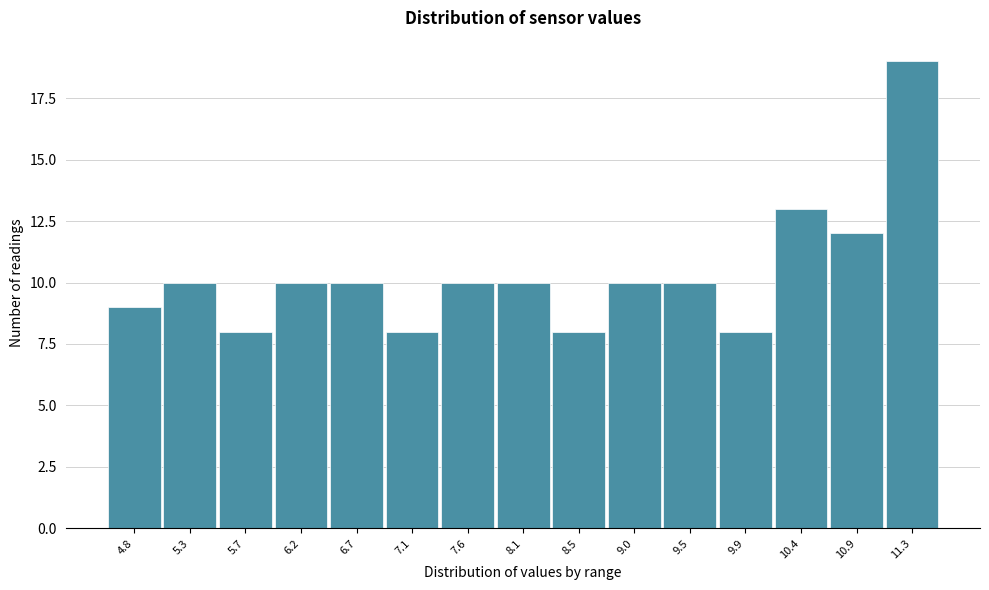

Reading left to right, list all the values displayed in this chart.

9	10	8	10	10	8	10	10	8	10	10	8	13	12	19